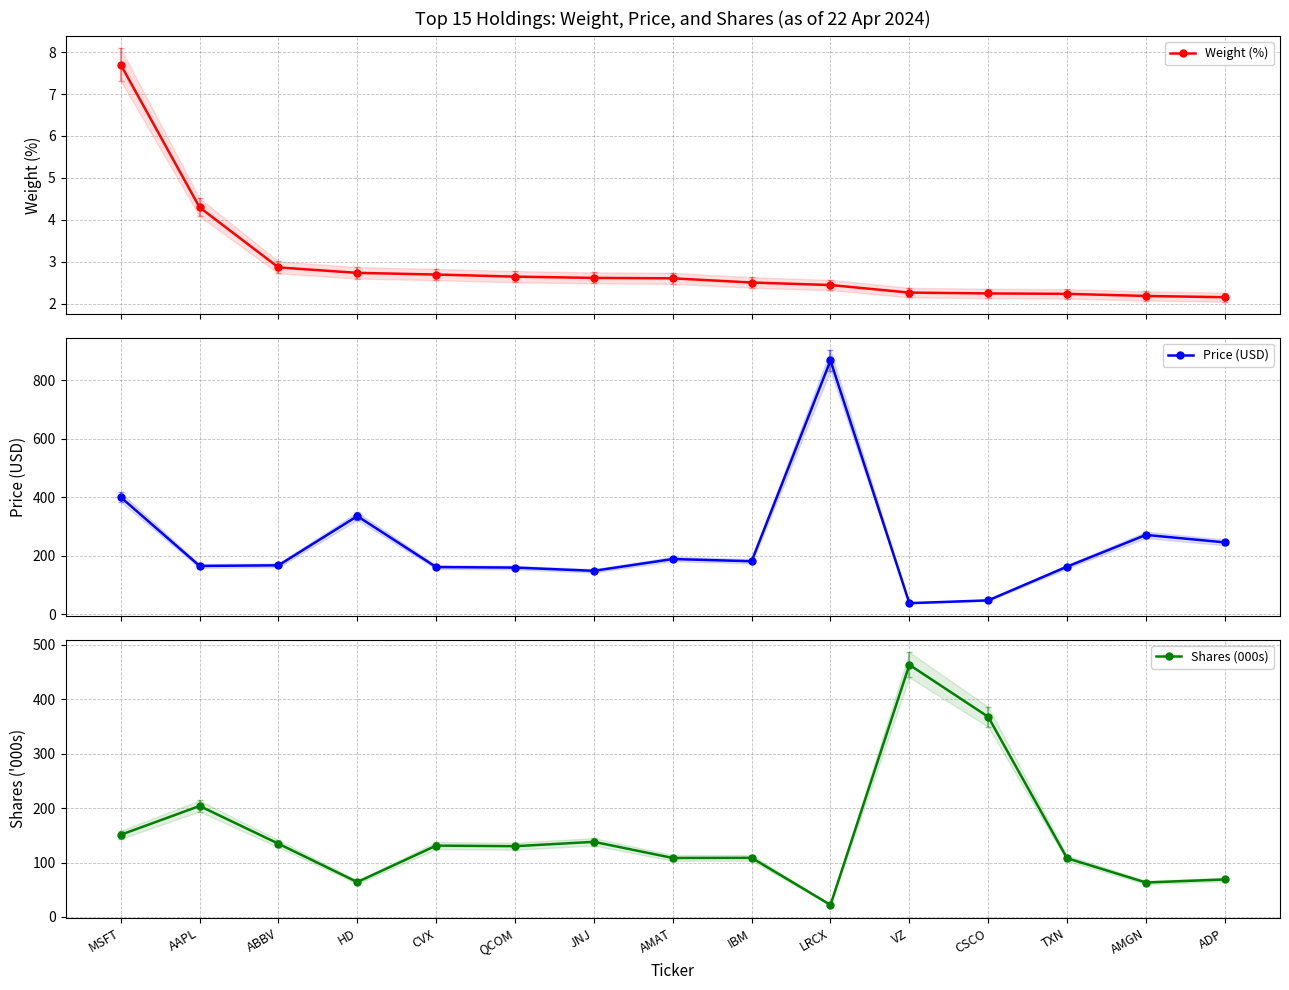

Which series ends up on top after the final intersection of Price (USD) and Shares (000s)?

Price (USD)